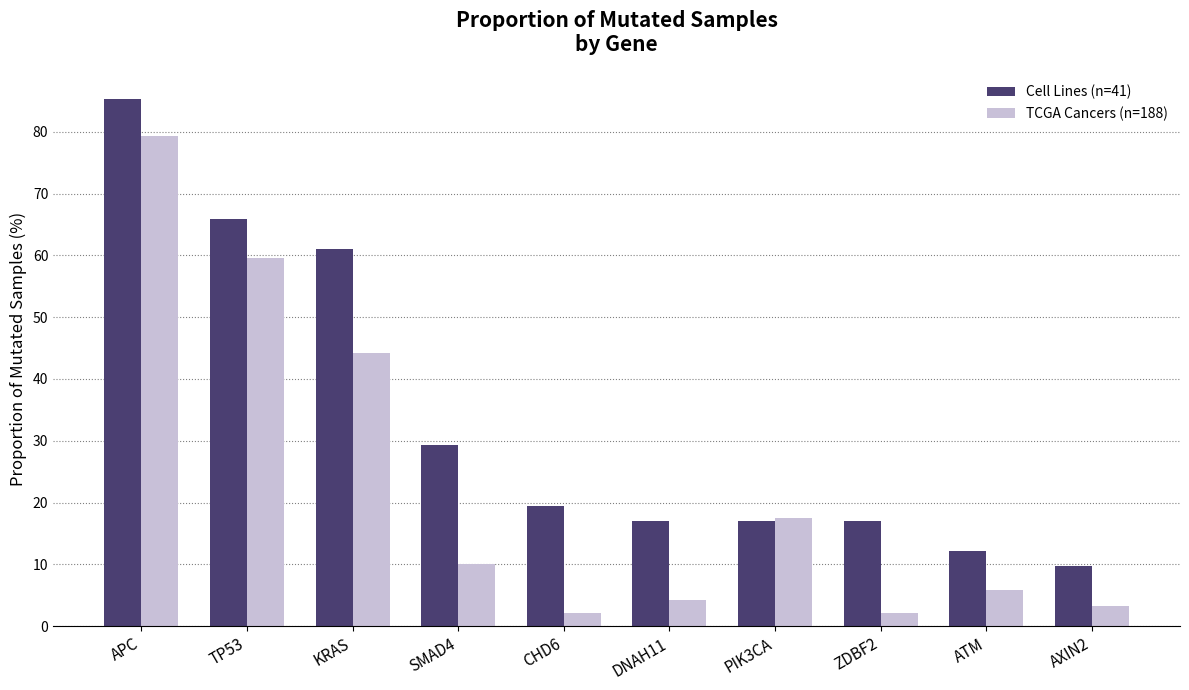

What is the difference between the Cell Lines (n=41) values at PIK3CA and CHD6?

2.4